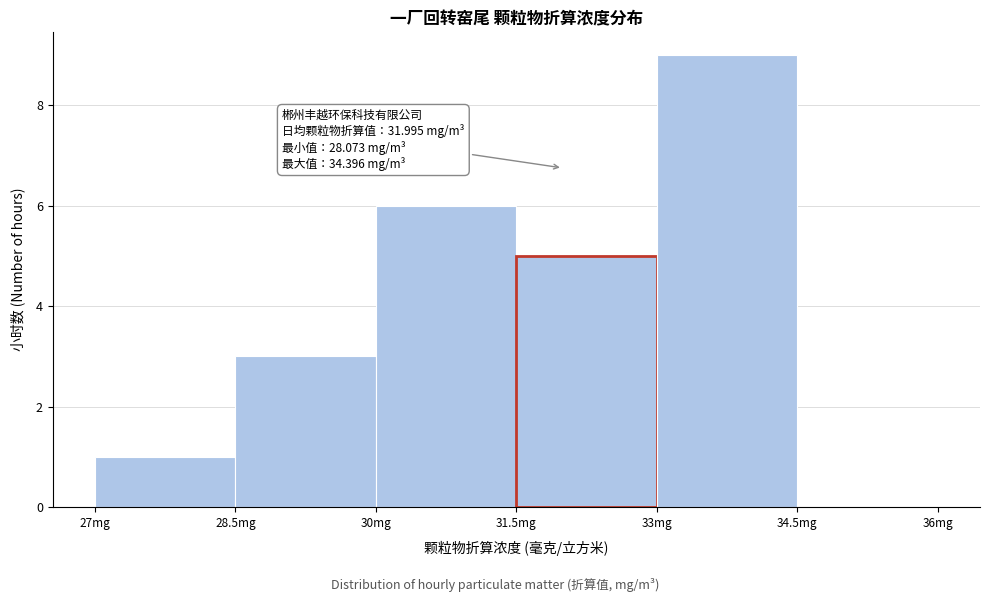

Over which range of the x-axis is the bar tallest?

33.0 to 34.5